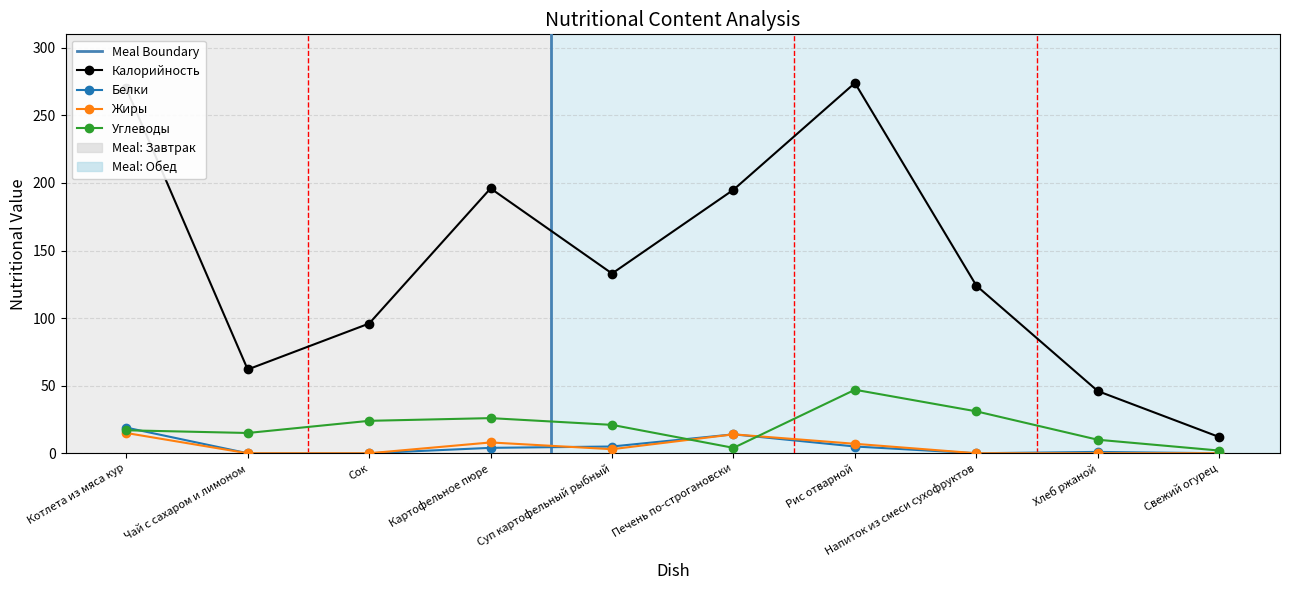

Which category has the lowest value in the Жиры series?

Чай с сахаром и лимоном